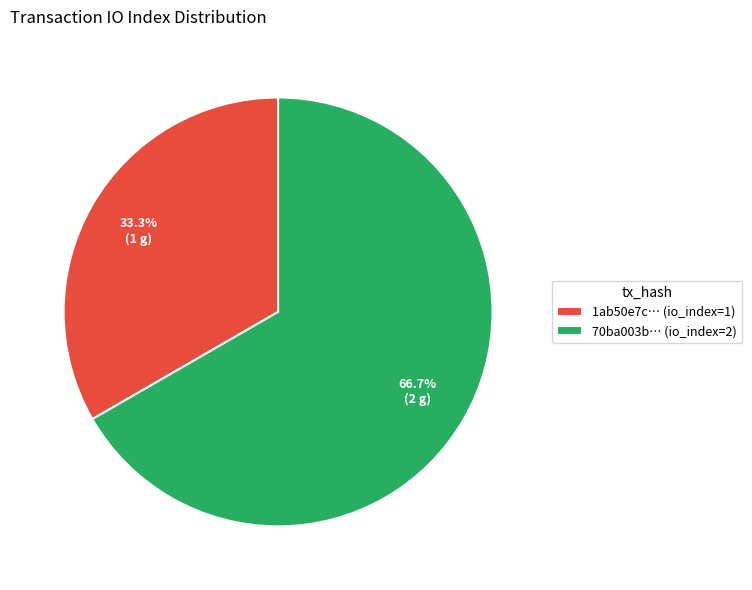

What is the total percentage of 1ab50e7c… (io_index=1) and 70ba003b… (io_index=2)?

100.0%